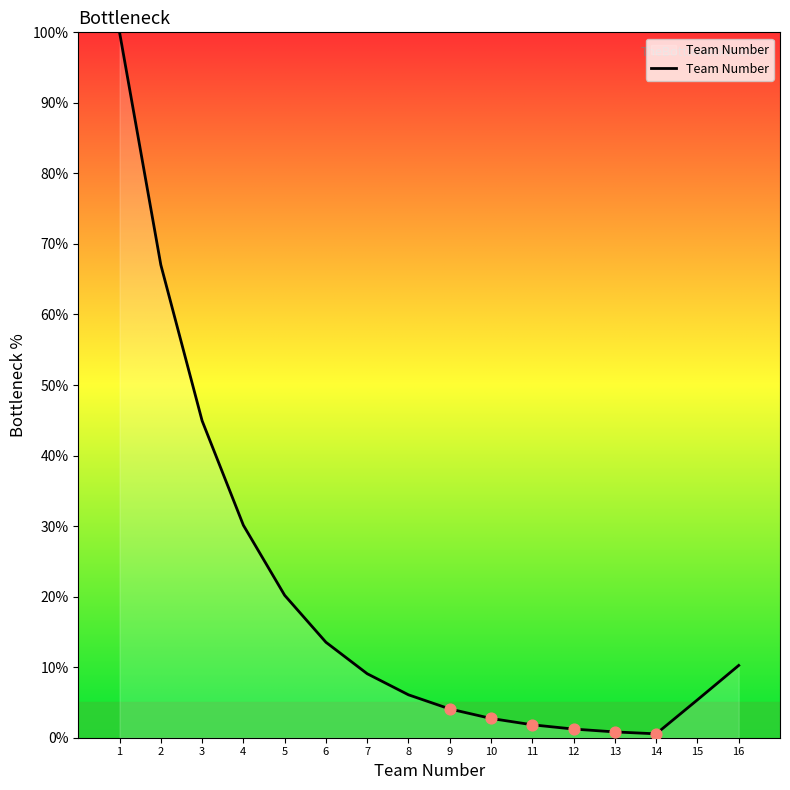

What is the change in value from 7 to 15?

-3.7